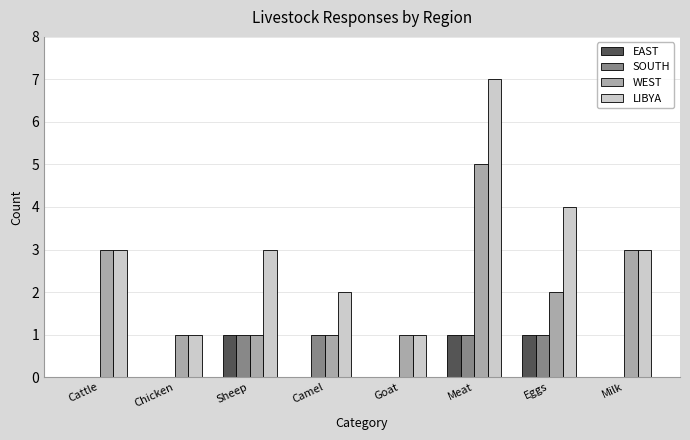

How many distinct data groups are displayed?

4